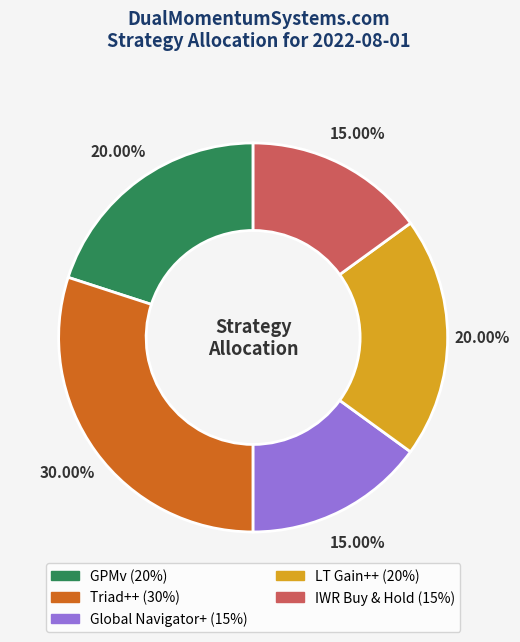

Does any single category account for the majority?

No